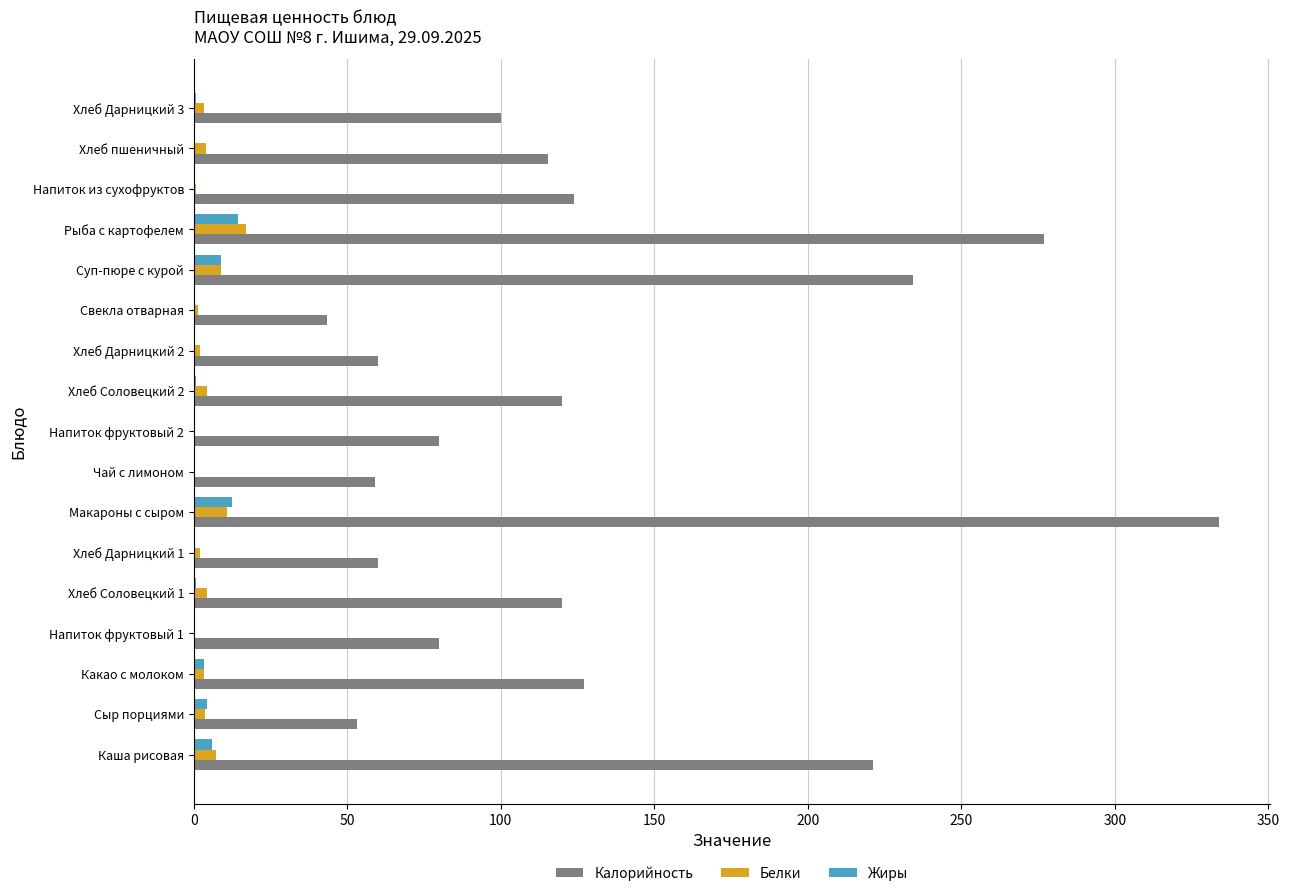

What is the highest value of the Жиры series?

14.3